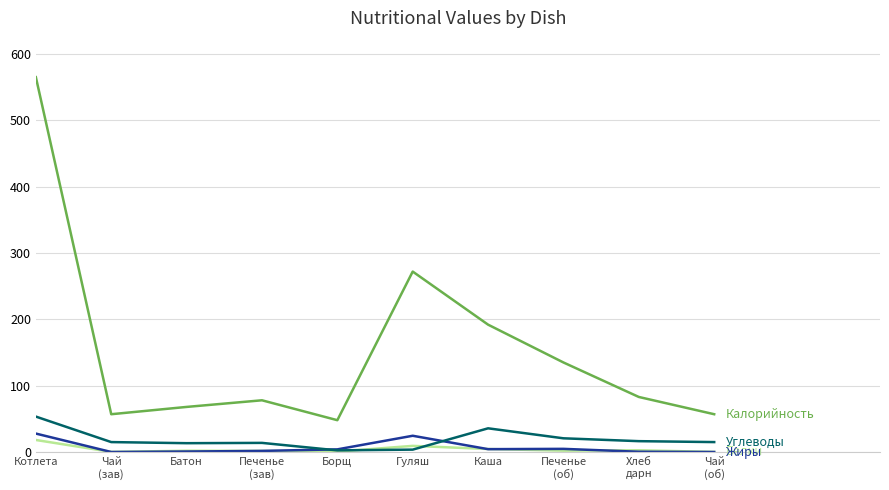

At which category is the sum across all series the highest?

Котлета